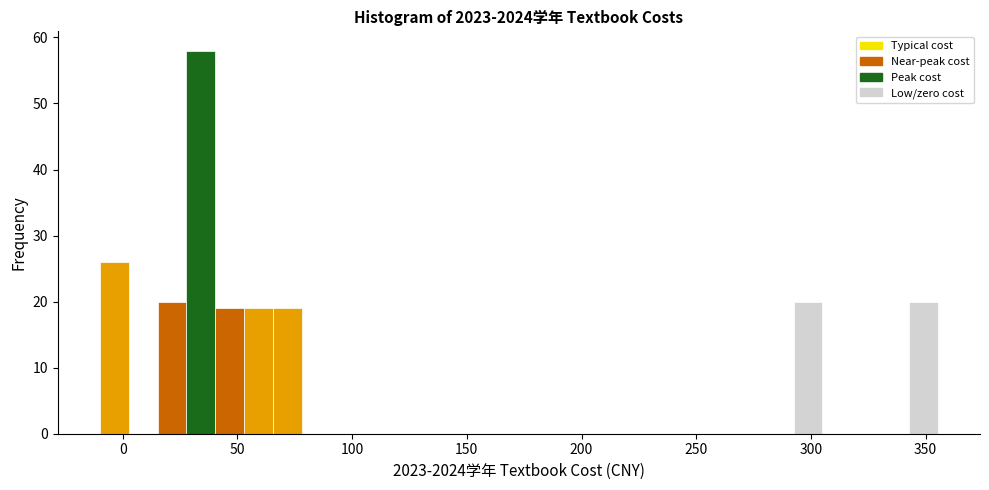

Read against the x-axis, roughly where is the centre of the tallest bar?

35